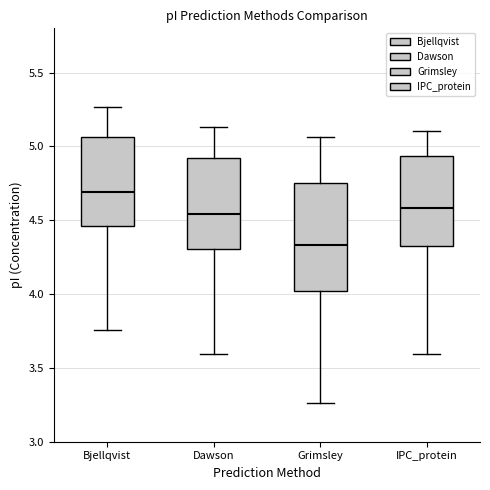

Reading left to right, transcribe this box plot: for each box, give where its median line is, the range the box spans, and where its two whiskers end, as read against the y-axis. The values are not printed on the chart, so give them approximately, as read against the axis.

Bjellqvist: median 4.70, box 4.45 to 5.05, whiskers 3.75 to 5.25
Dawson: median 4.55, box 4.30 to 4.90, whiskers 3.60 to 5.15
Grimsley: median 4.35, box 4.00 to 4.75, whiskers 3.25 to 5.05
IPC_protein: median 4.60, box 4.35 to 4.95, whiskers 3.60 to 5.10